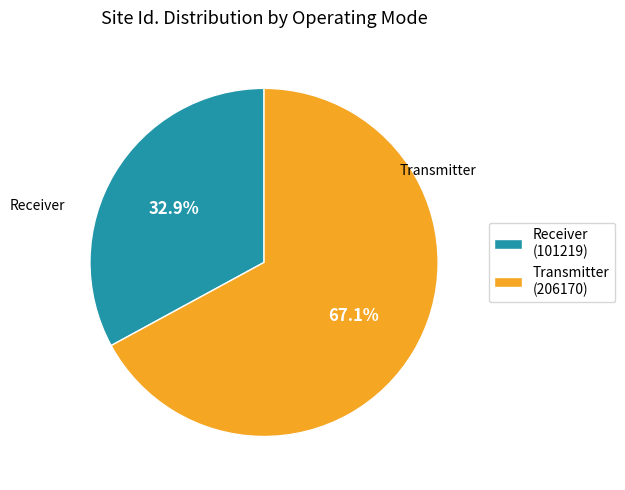

To the nearest percent, what is the combined percentage of Transmitter and Receiver?

100%